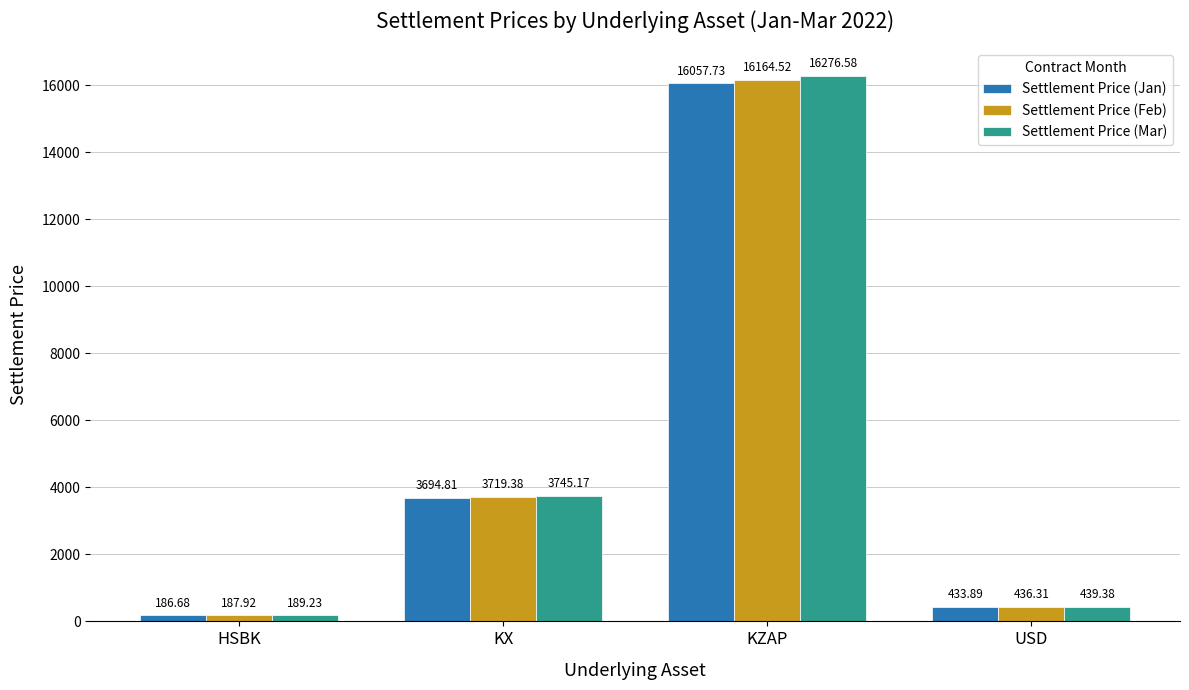

At how many categories does at least one series exceed 317?

3